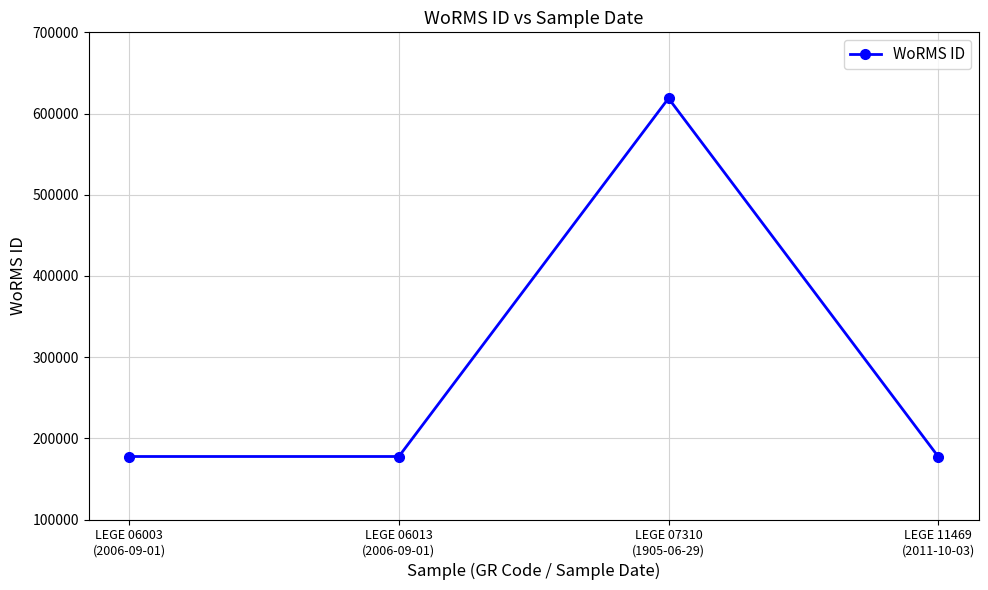

The value at LEGE 11469
(2011-10-03) is 38212. True or false?

False